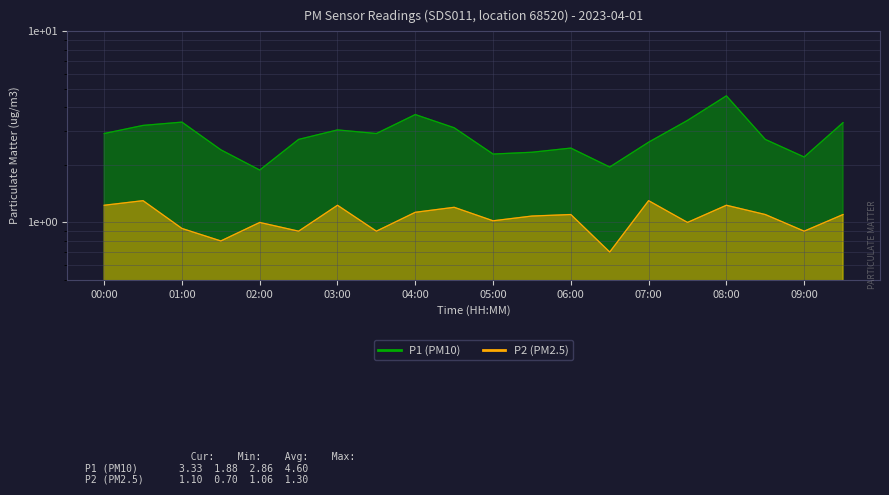

The P1 series shows 3.7 at 04:00. True or false?

True